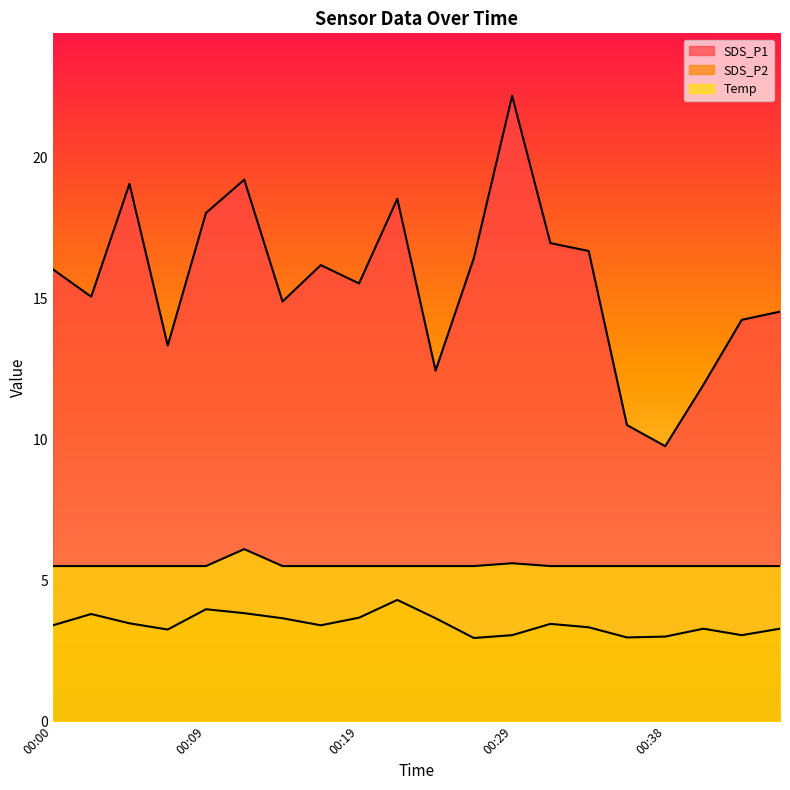

At which label is SDS_P2 closest to 3?

00:38